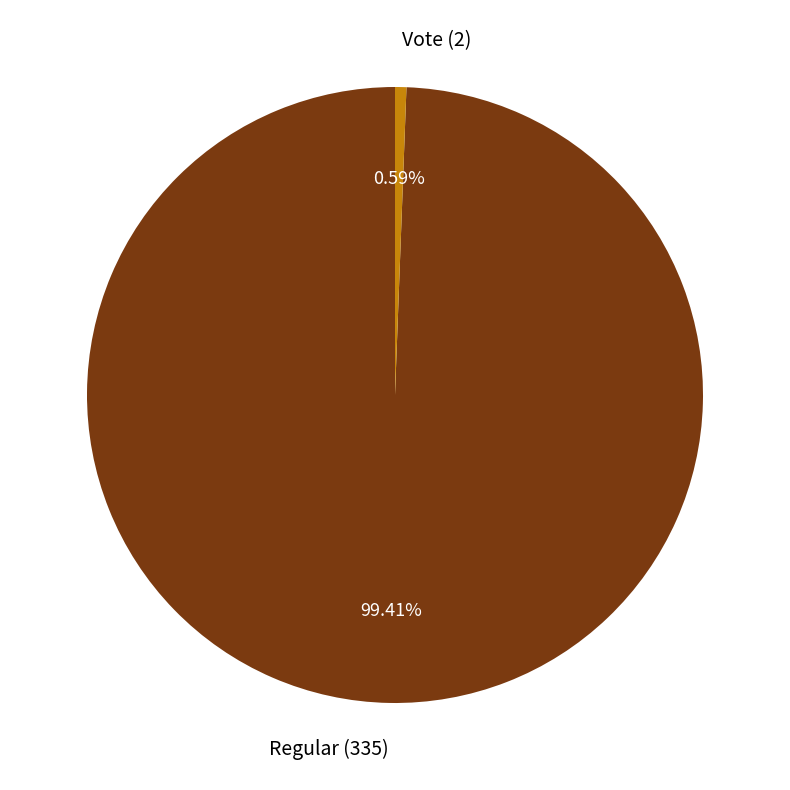

To the nearest percent, what is the combined percentage of Regular (335) and Vote (2)?

100%